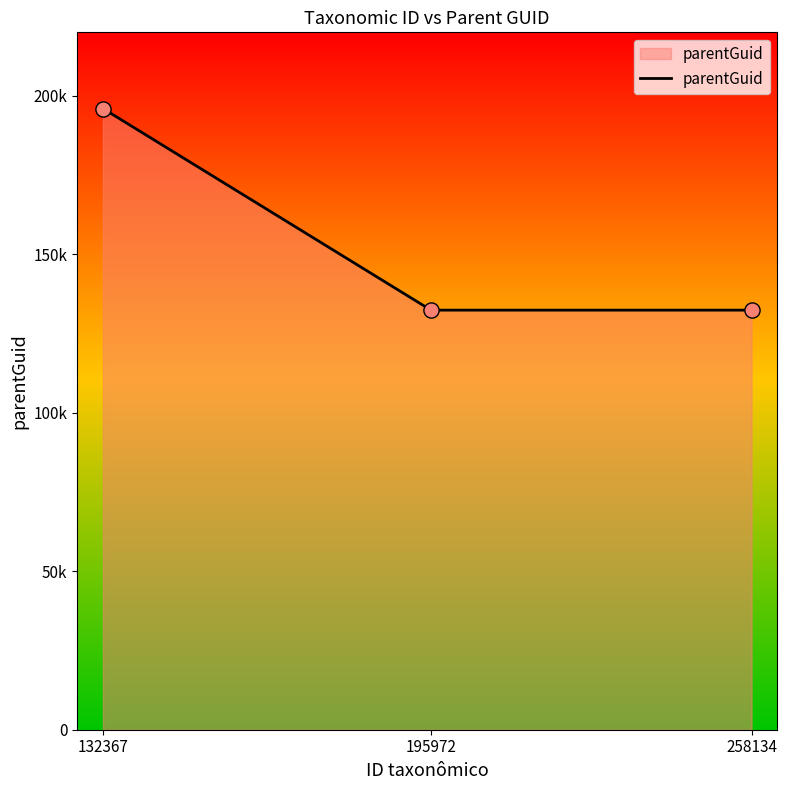

Is this an area chart (filled region under the line)?

Yes